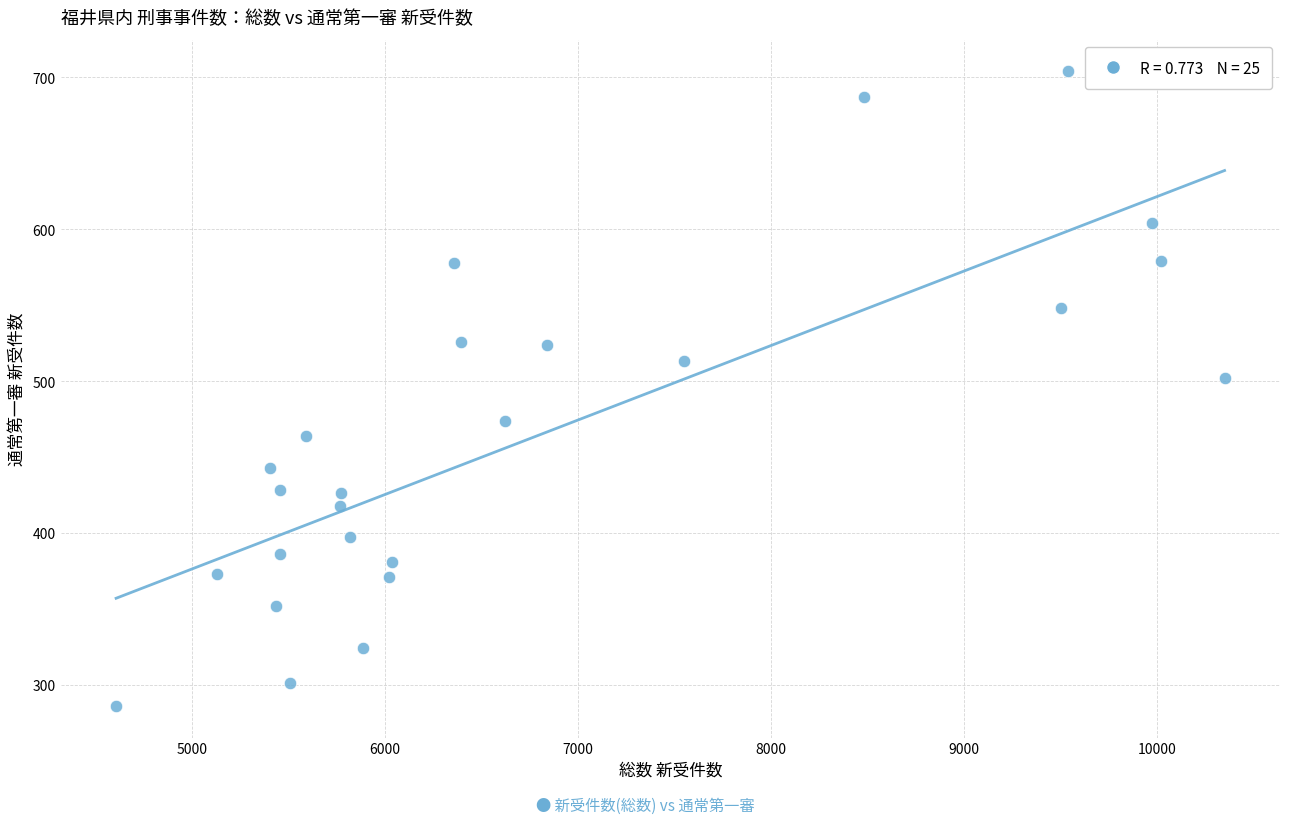

What Y value in the scatter plot is closest to 495?

502